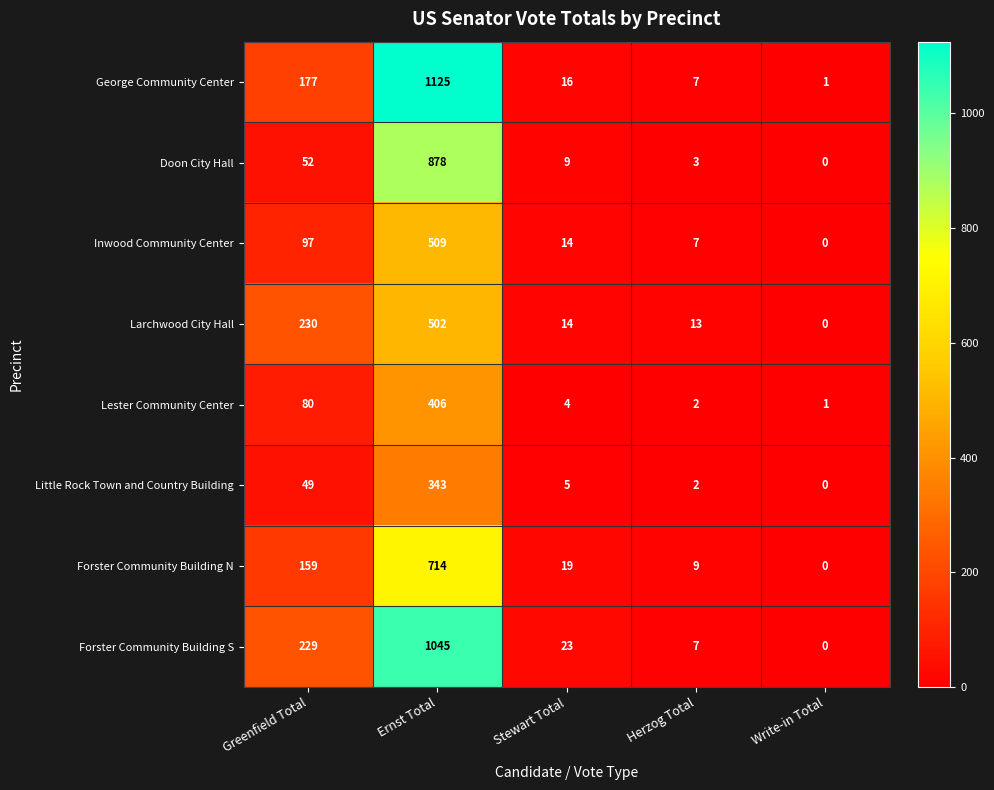

What is the difference between the highest and lowest values at Herzog Total?

11